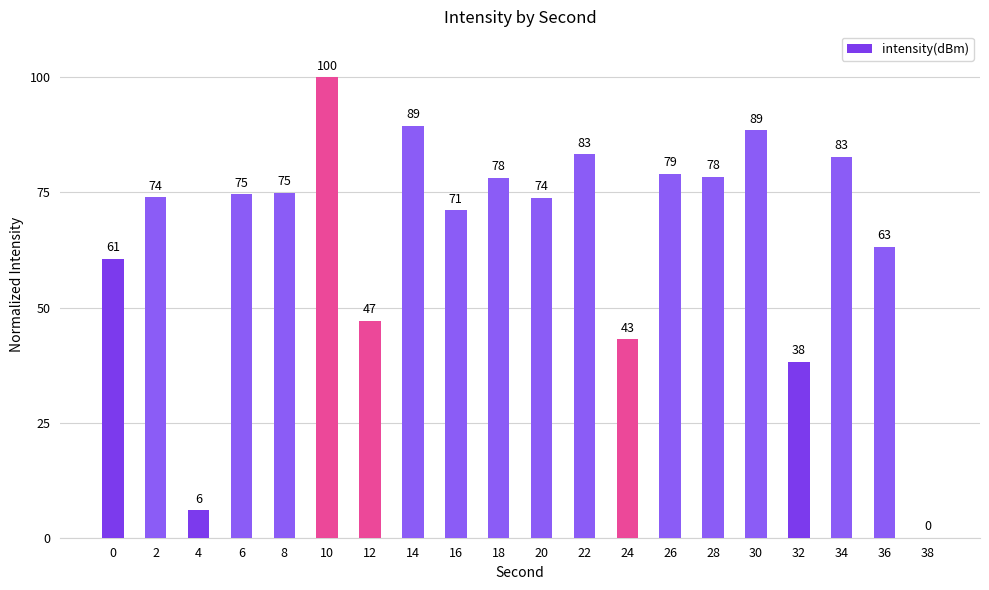

Are the bars horizontal?

No